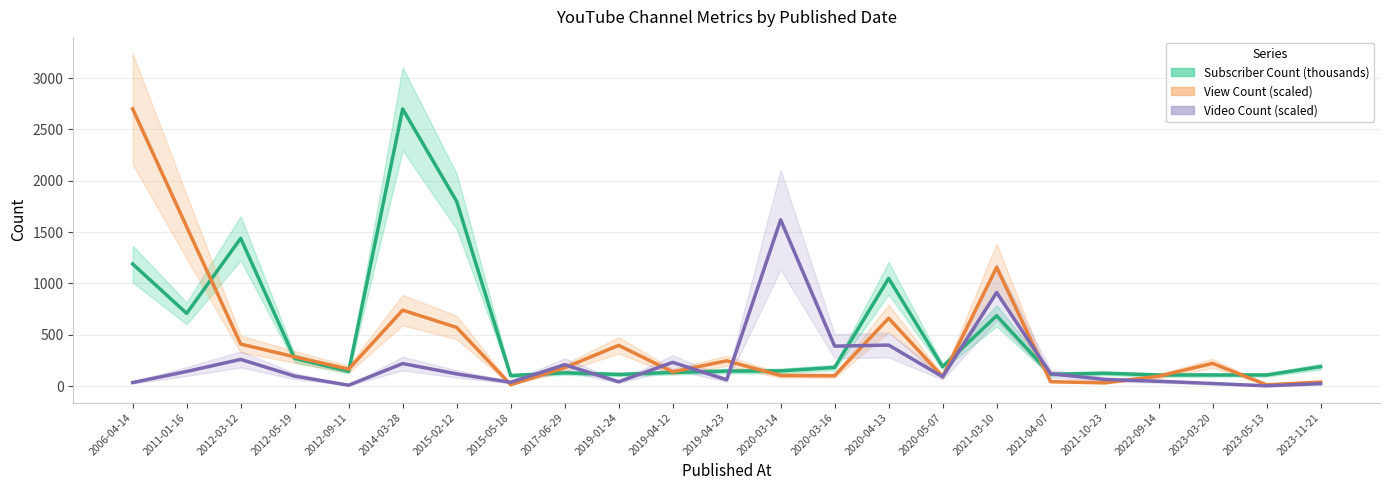

True or false: Video Count (scaled) has a value of 1434.2 at 2021-03-10.

False